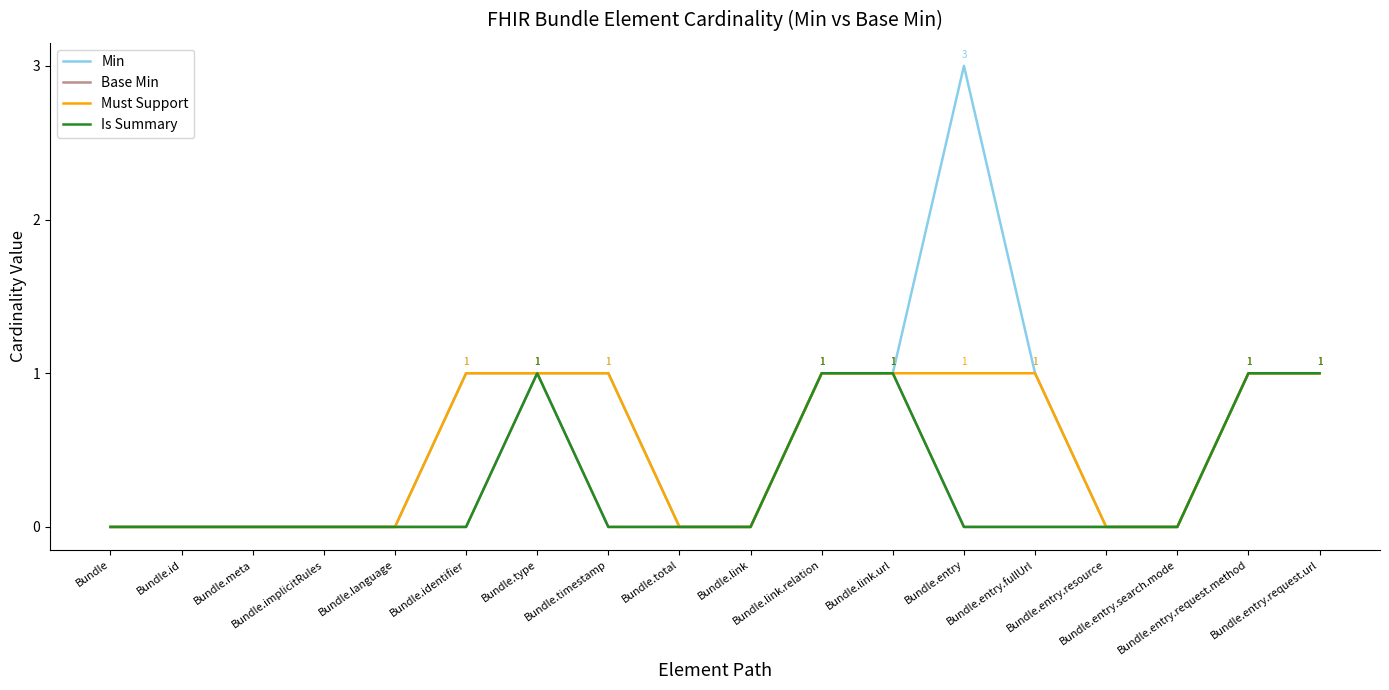

What is the maximum value shown in the chart?

3